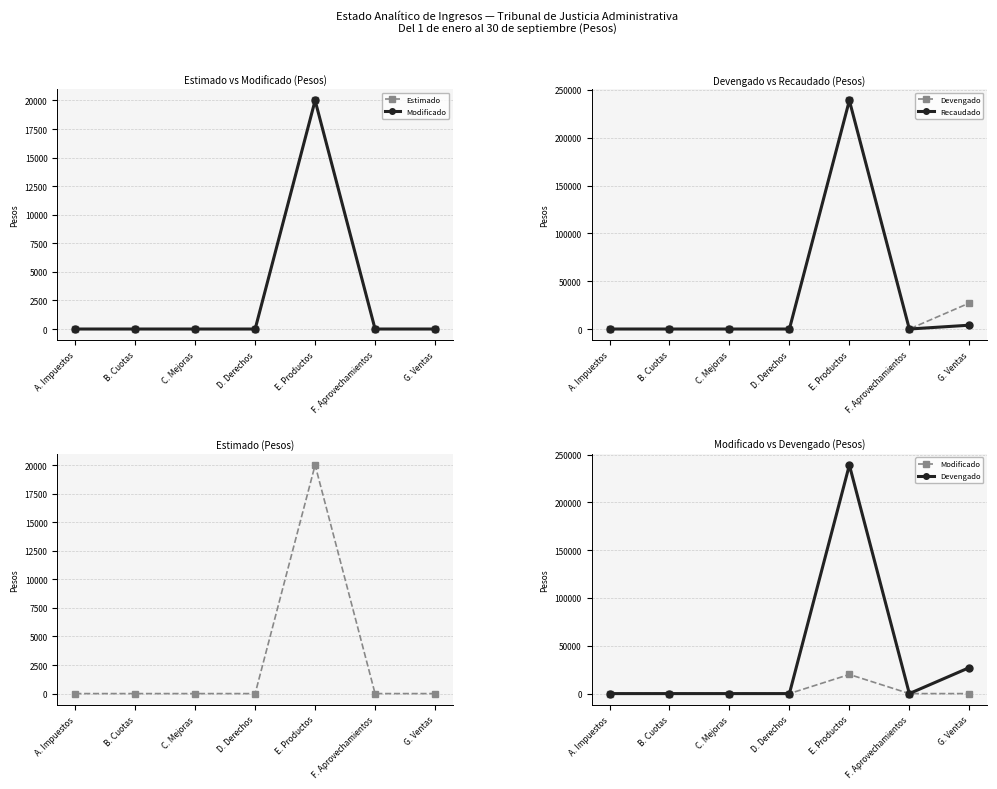

The Modificado series shows 10054.9 at G. Ventas. True or false?

False